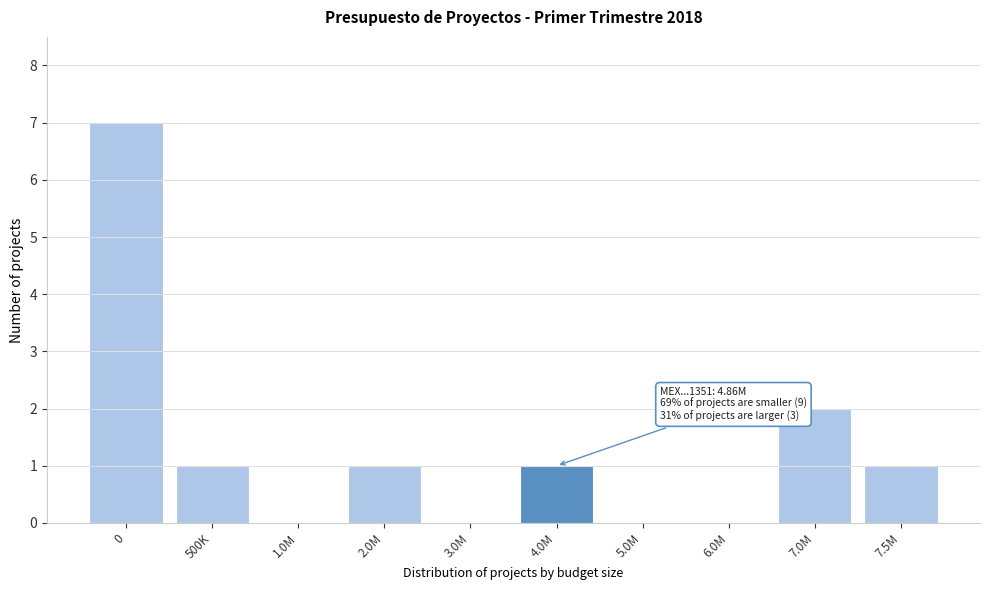

Reading left to right, what are all the values shown in this chart?

0=7	500K=1	1.0M=0	2.0M=1	3.0M=0	4.0M=1	5.0M=0	6.0M=0	7.0M=2	7.5M=1